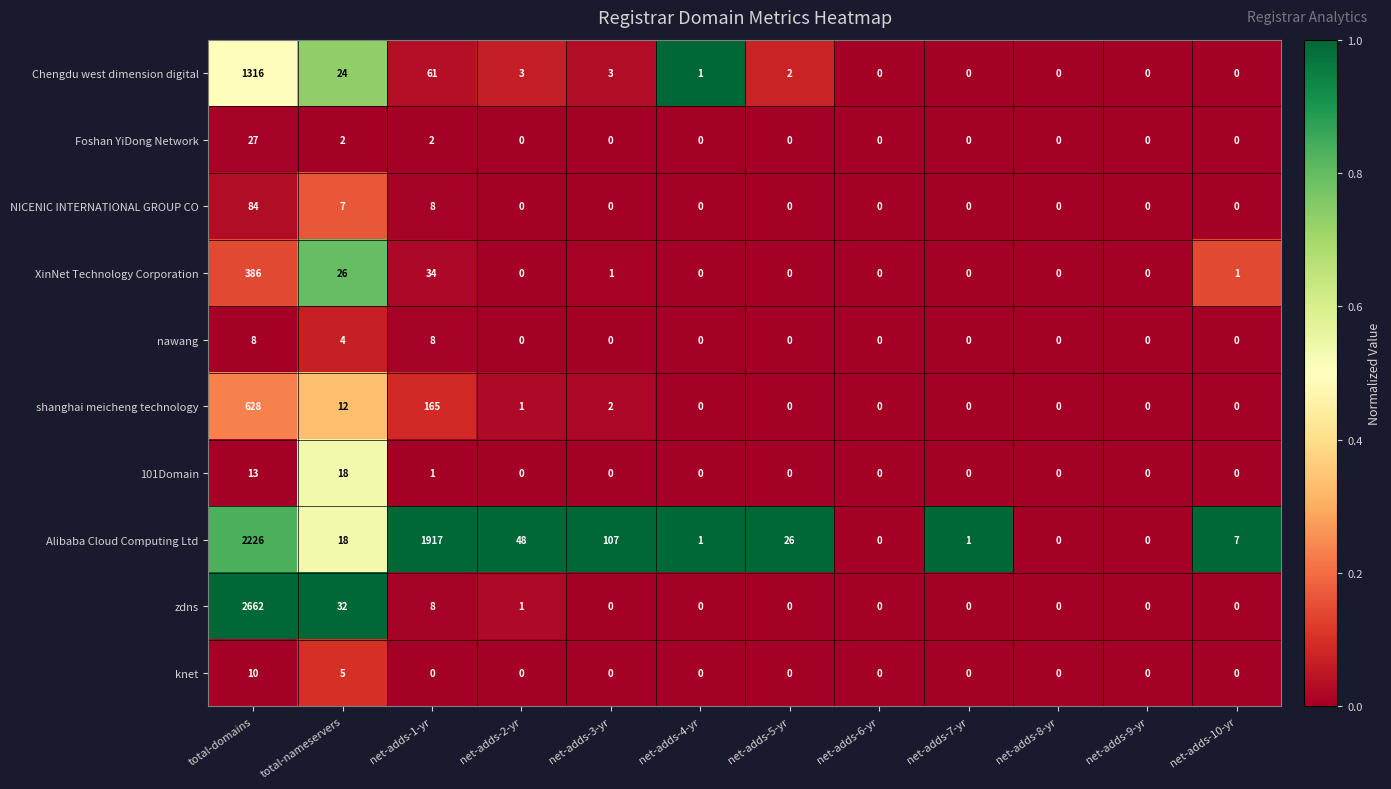

Where is nawang nearest to the value 4?

total-nameservers